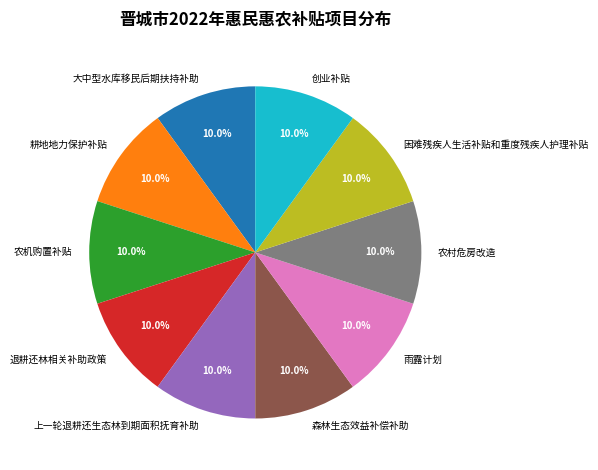

Is there a majority slice in this chart?

No